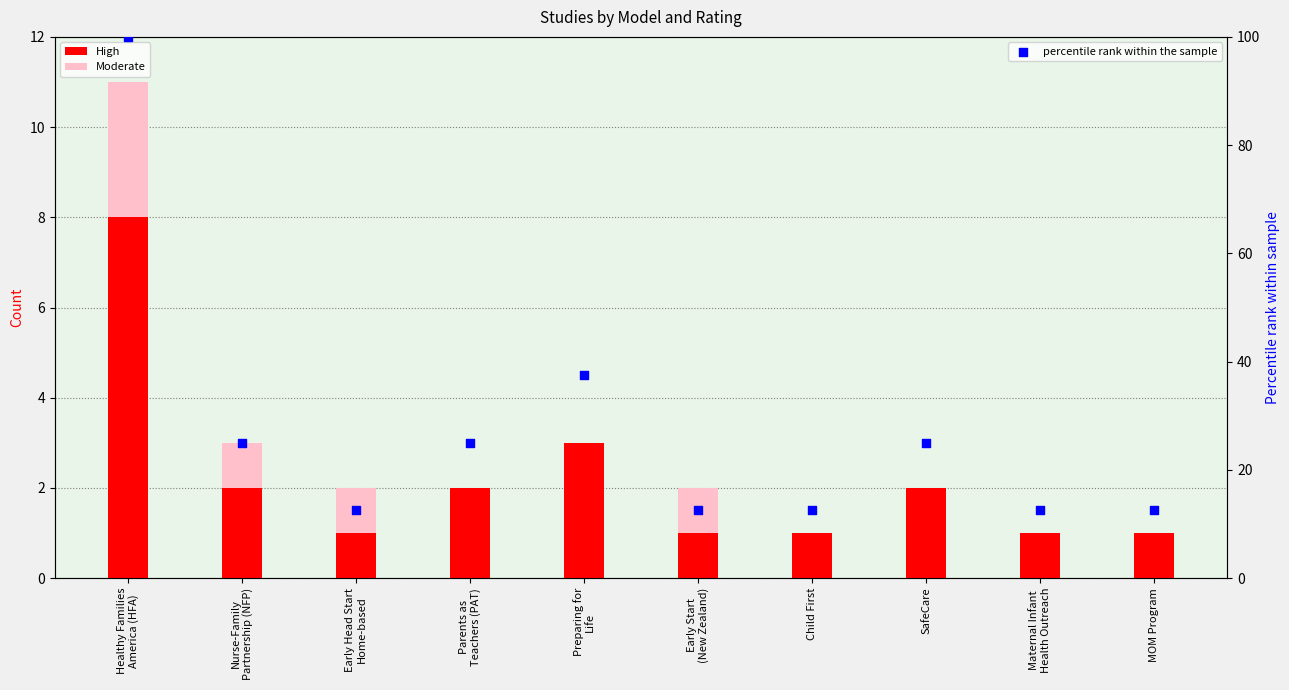

At which category is the sum across all series the highest?

Healthy Families
America (HFA)